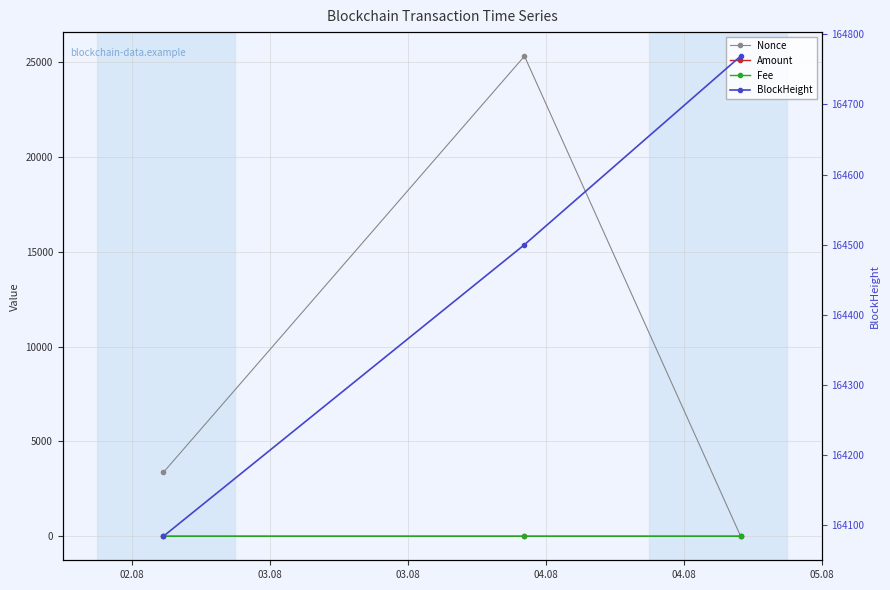

What is the difference between the Amount values at 03.08 and 02.08?

1.0